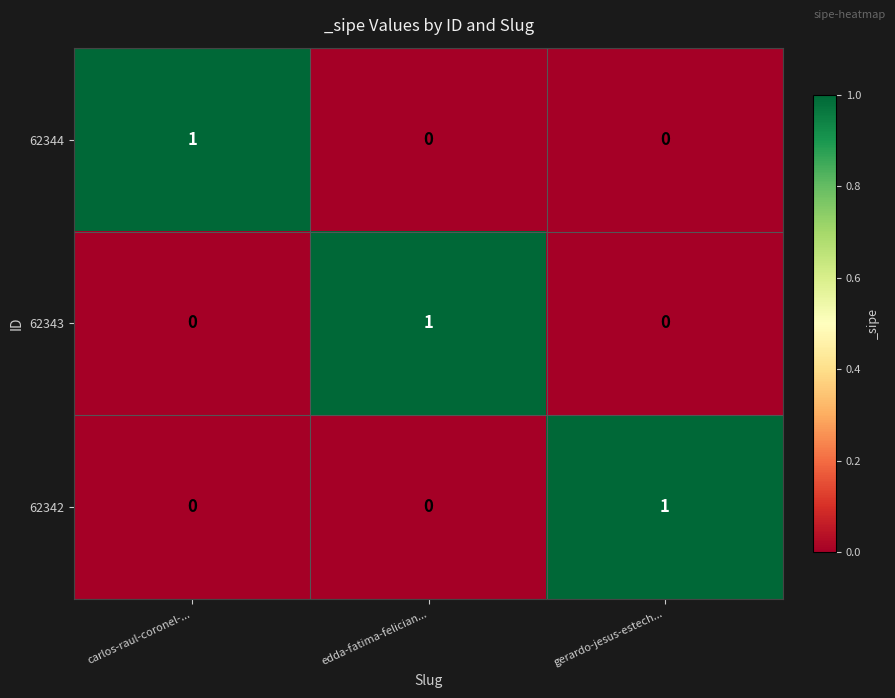

Which category has the highest value in the 62342 series?

gerardo-jesus-estech...